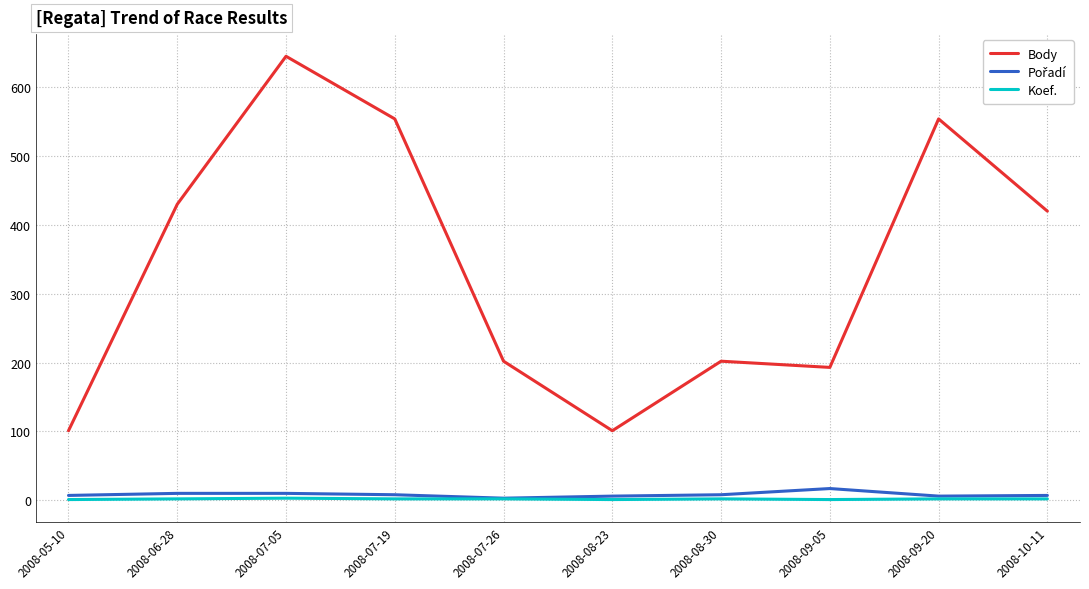

At which category is the sum across all series the highest?

2008-07-05